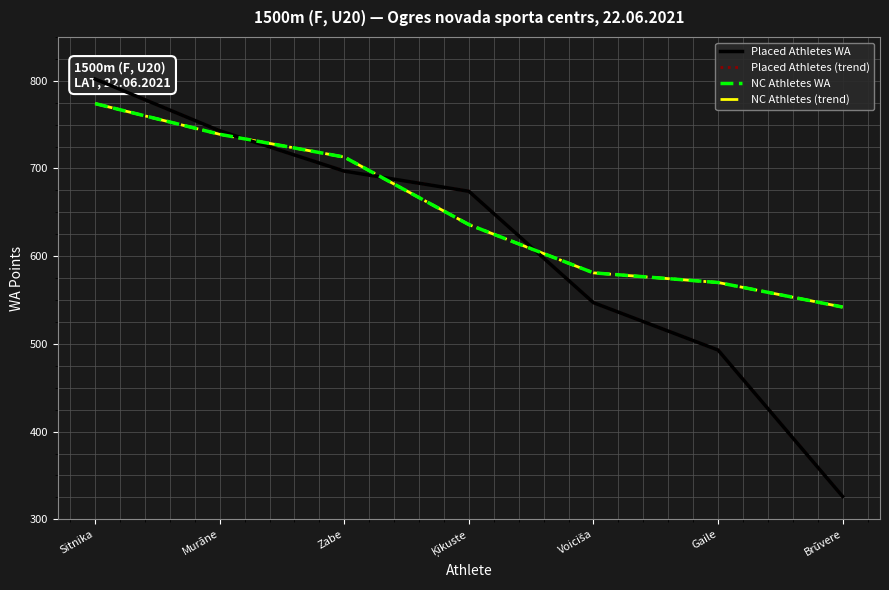

Does the chart display data point markers on the line(s)?

No